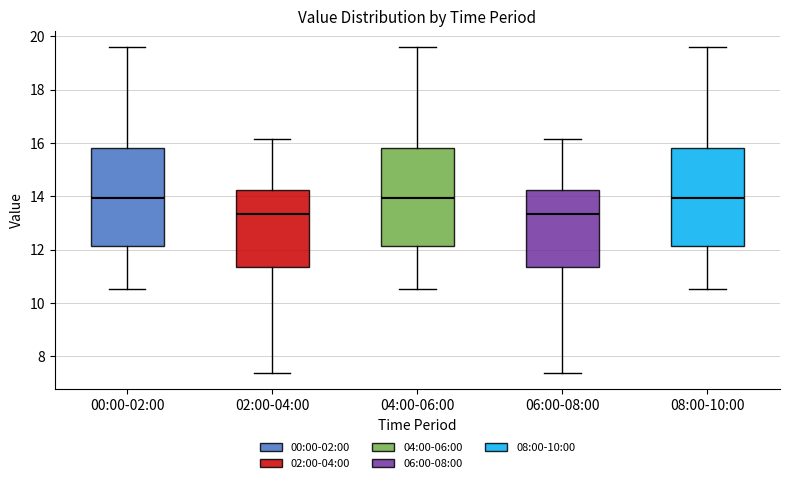

Where does the median line of the box for 02:00-04:00 sit on the y-axis? The values are not printed on the chart, so give them approximately, as read against the axis.

13.4